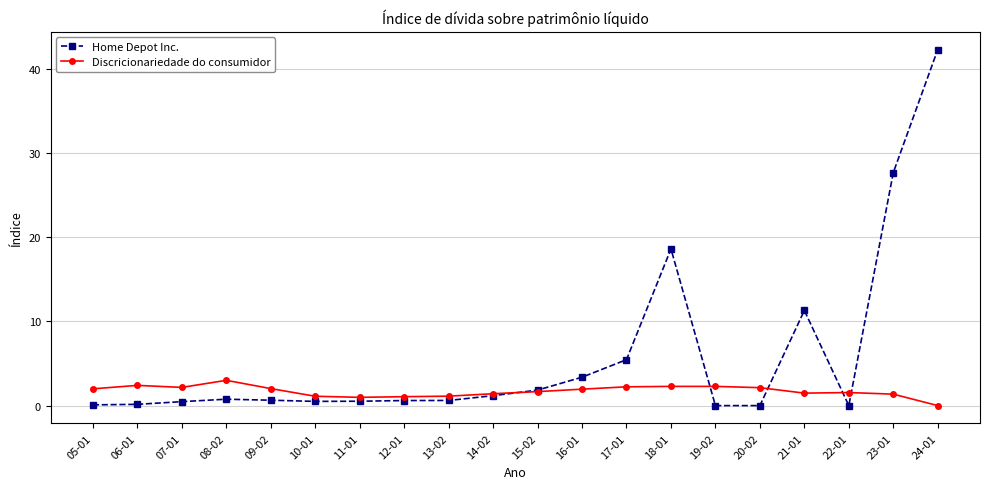

At how many categories does at least one series exceed 17?

3